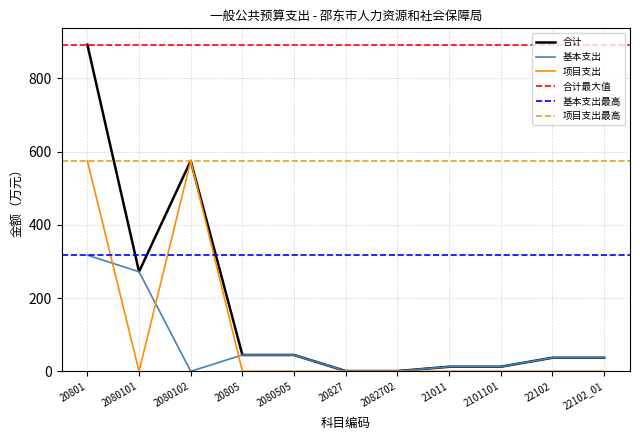

The value of 基本支出 at 20801 is 317.3. True or false?

True